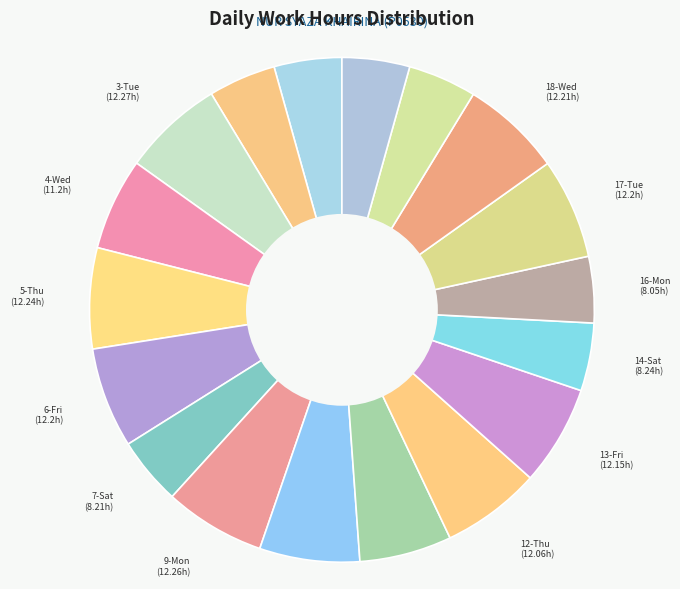

Which slice is the smallest?

16-Mon